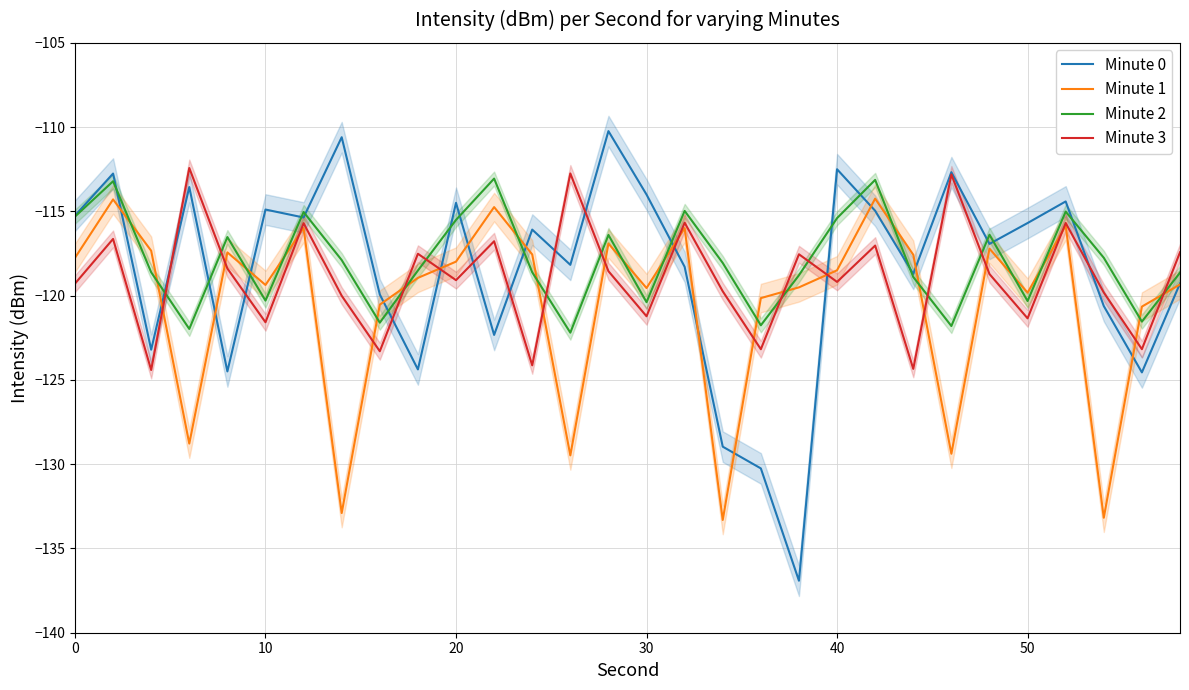

True or false: Minute 2 has a value of -118.5 at 9.

True